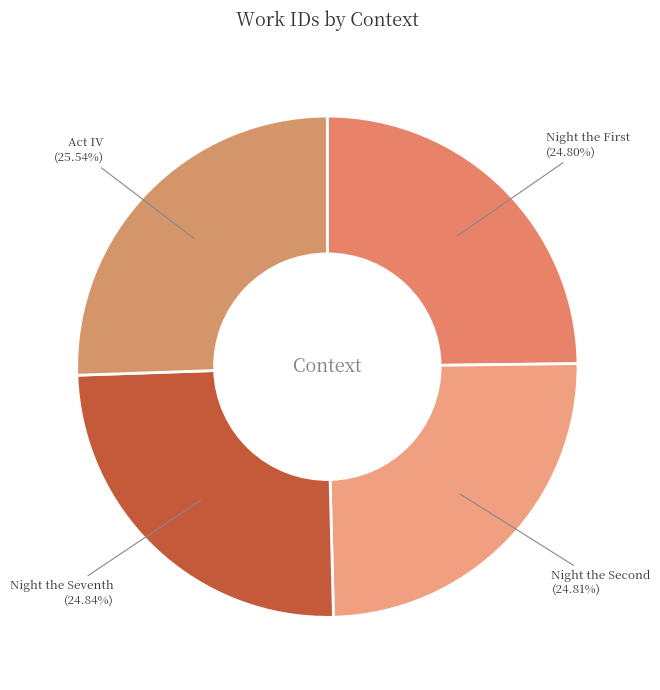

Is Night the Seventh (24.84%) the majority of the pie?

No